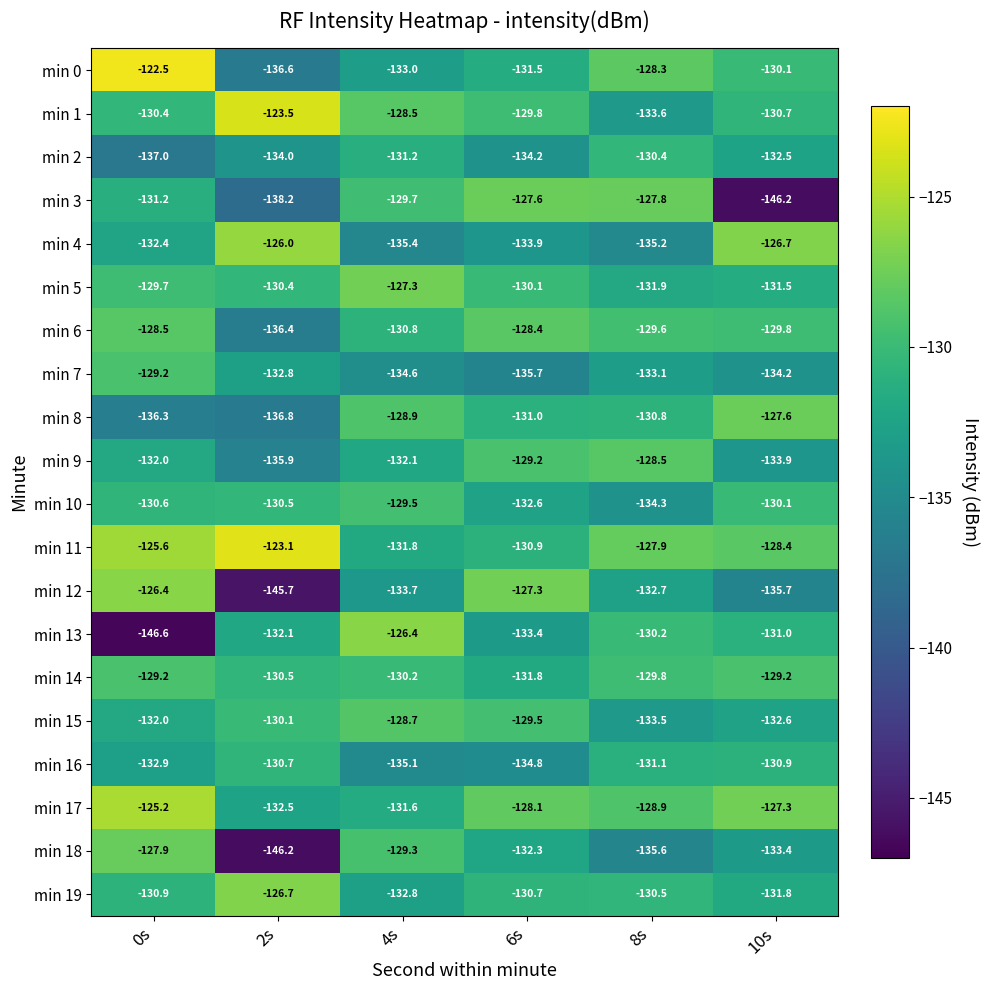

What is the difference between the maximum and second lowest values in the min 14 series?

1.3